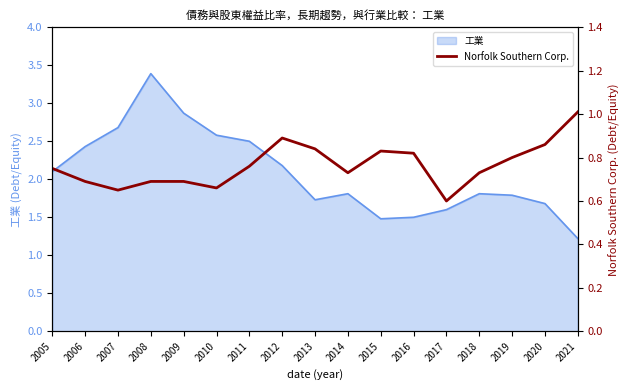

Is it true that the value at 2006 is 0.7?

True